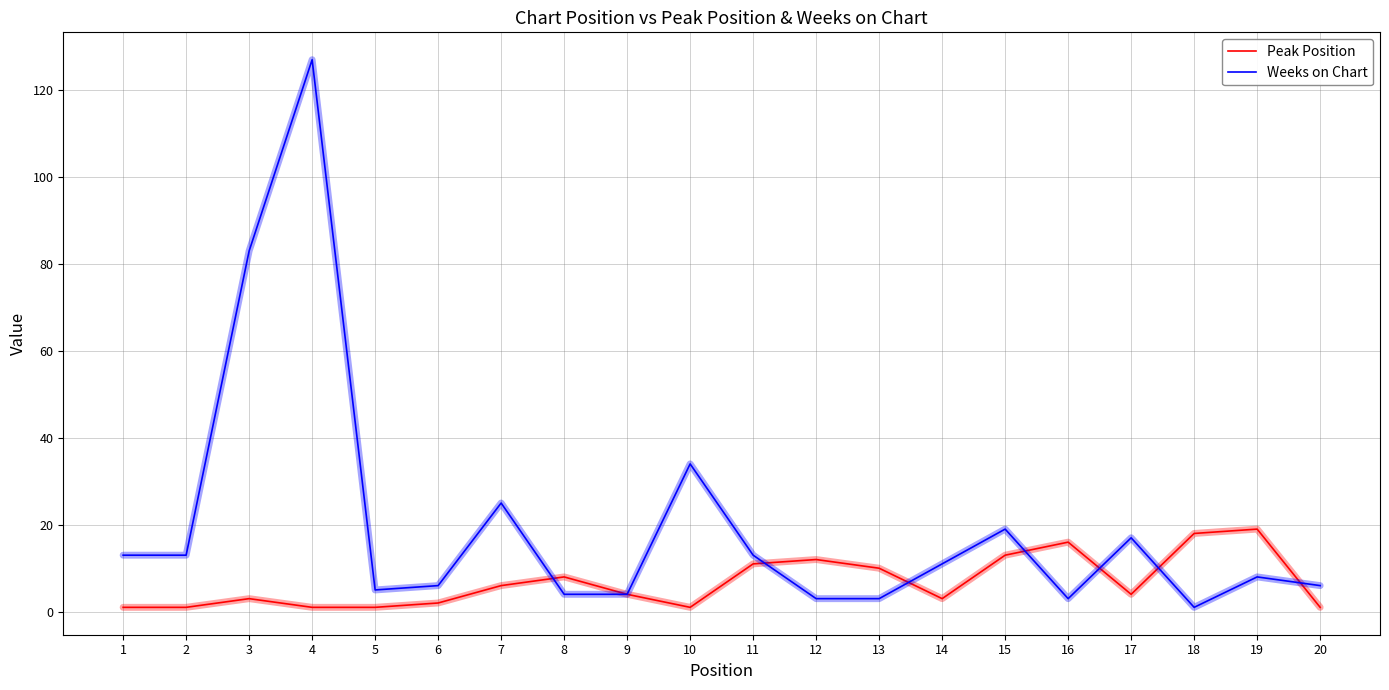

Where does the Weeks on Chart series first go above 11?

1